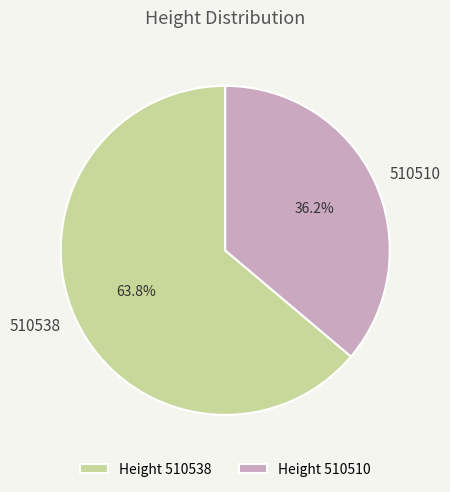

Is the sum of 510510 and 510538 greater than half?

Yes